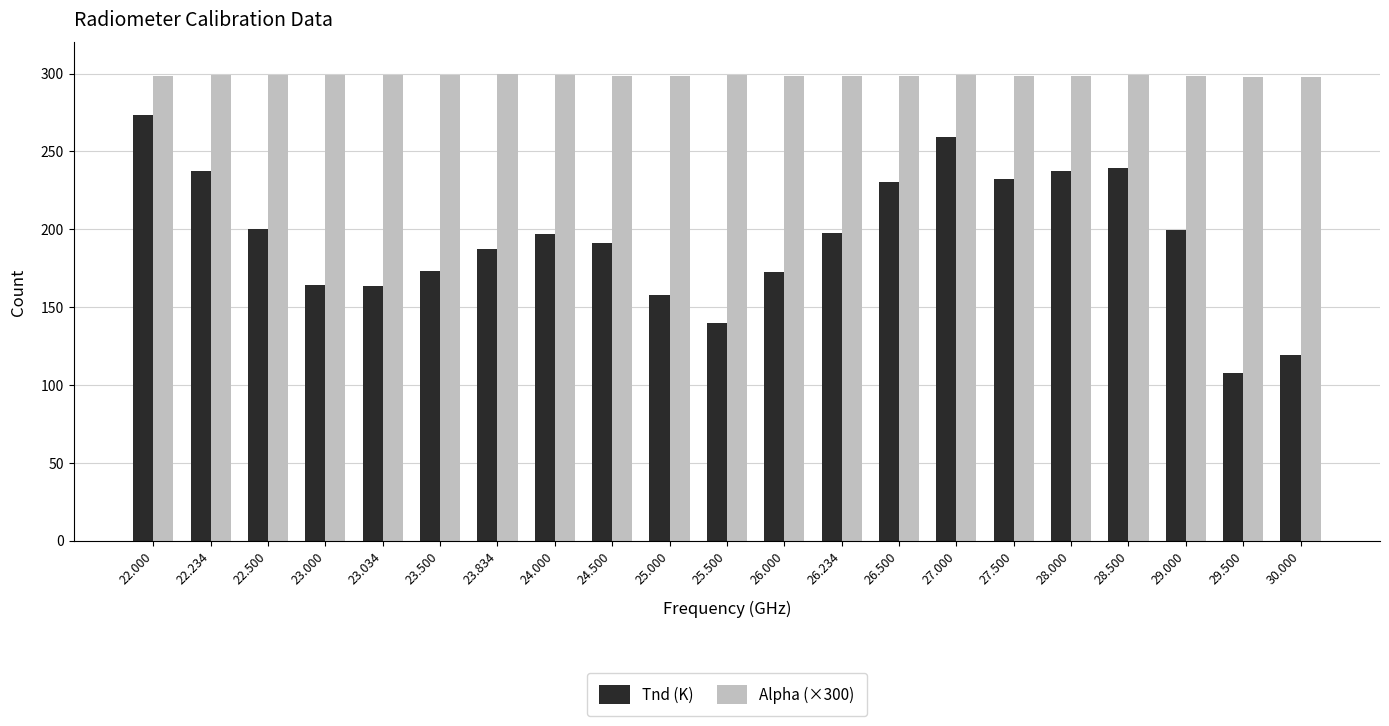

At which label does Tnd (K) first exceed 196?

22.000